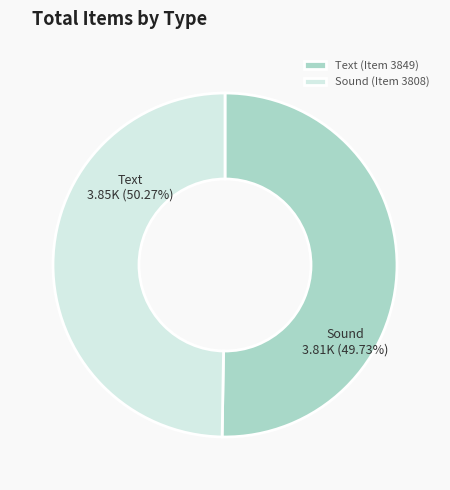

True or false: Text (Item 3849) accounts for 59% of the total.

False